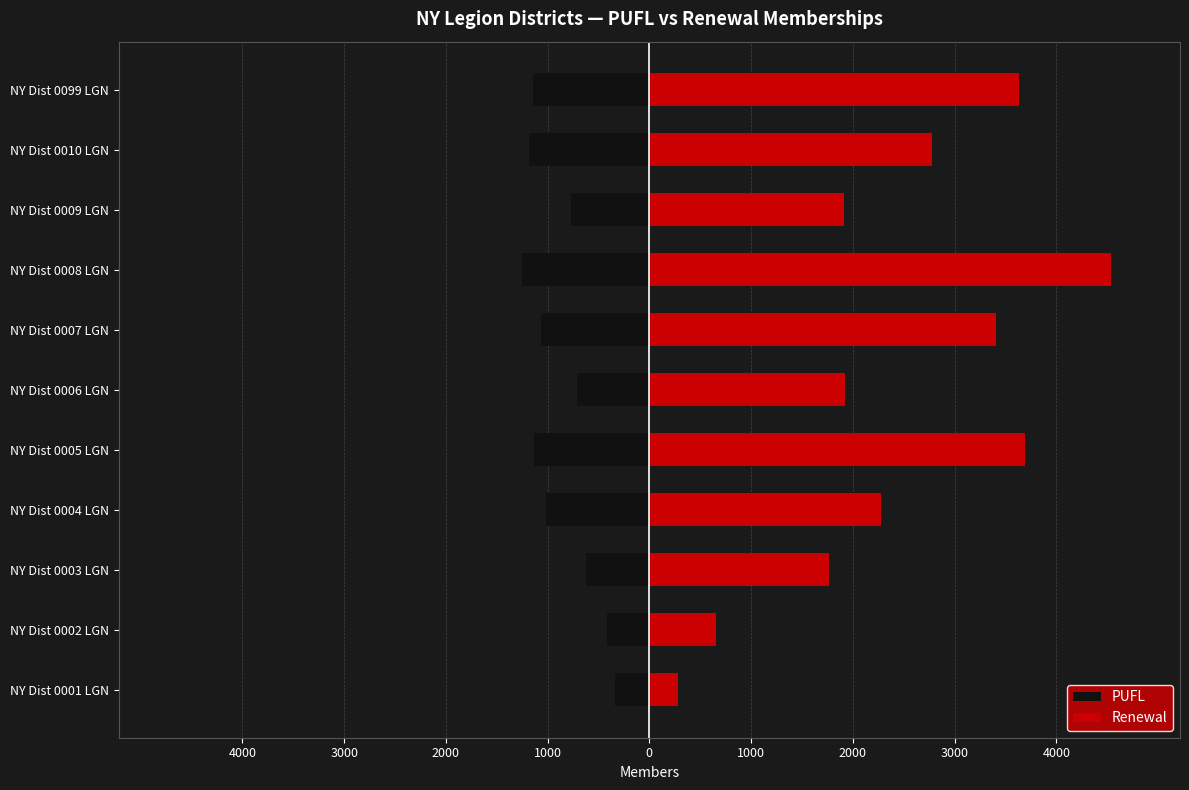

The Renewal series shows 1272 at NY Dist 0009 LGN. True or false?

False